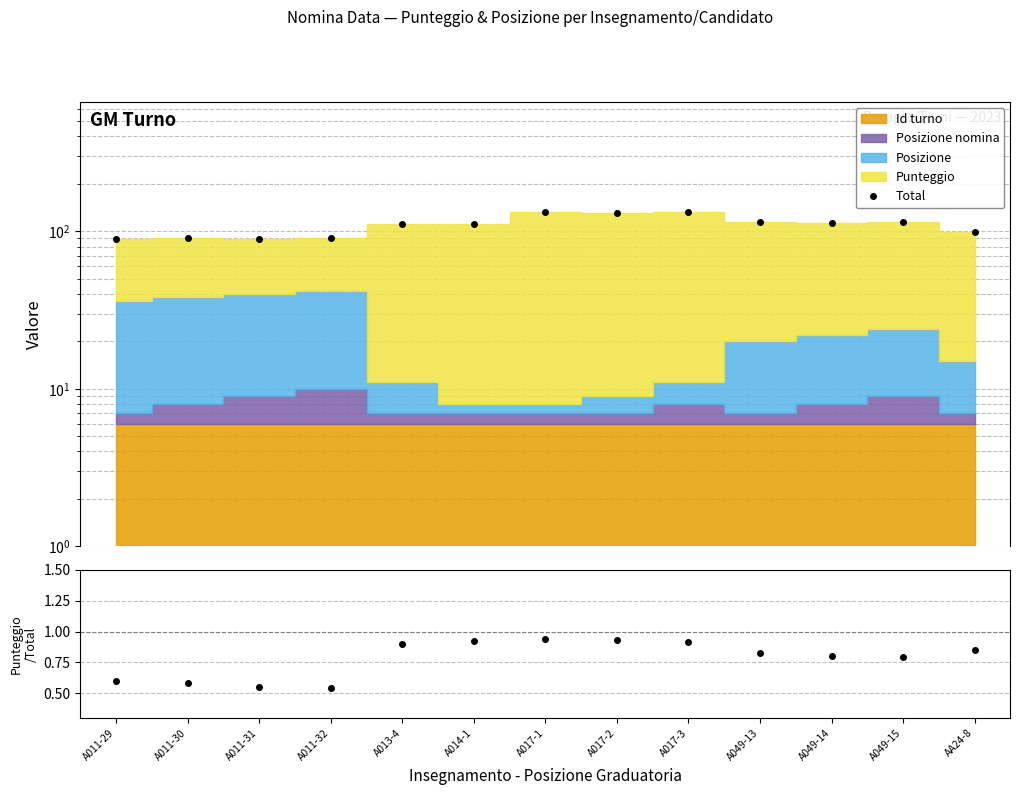

Reading left to right, what are all the values shown in this chart?

Total: A011-29=89.2	A011-30=91.0	A011-31=89.8	A011-32=91.2	A013-4=111.5	A014-1=110.5	A017-1=132.5	A017-2=131.5	A017-3=131.8	A049-13=115.0	A049-14=113.2	A049-15=114.8	AA24-8=99.2
Punteggio/Total: A011-29=0.6	A011-30=0.6	A011-31=0.6	A011-32=0.5	A013-4=0.9	A014-1=0.9	A017-1=0.9	A017-2=0.9	A017-3=0.9	A049-13=0.8	A049-14=0.8	A049-15=0.8	AA24-8=0.8